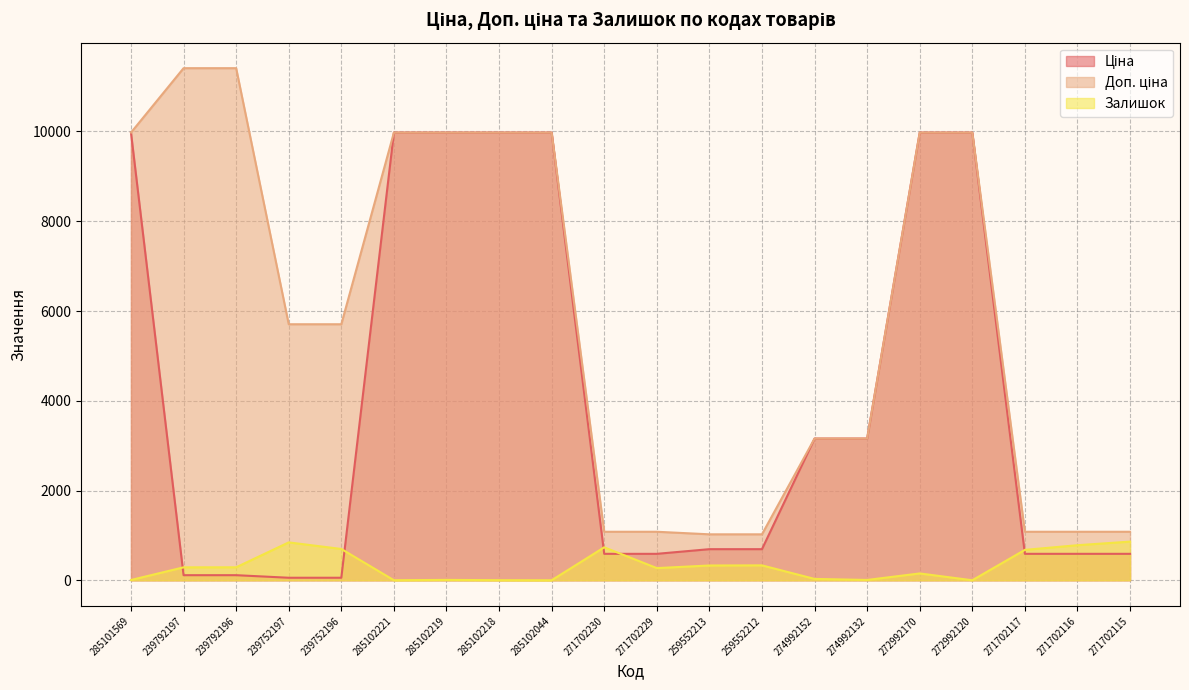

Is the value of Ціна at 285102219 greater than the value of Залишок at 285101569?

Yes